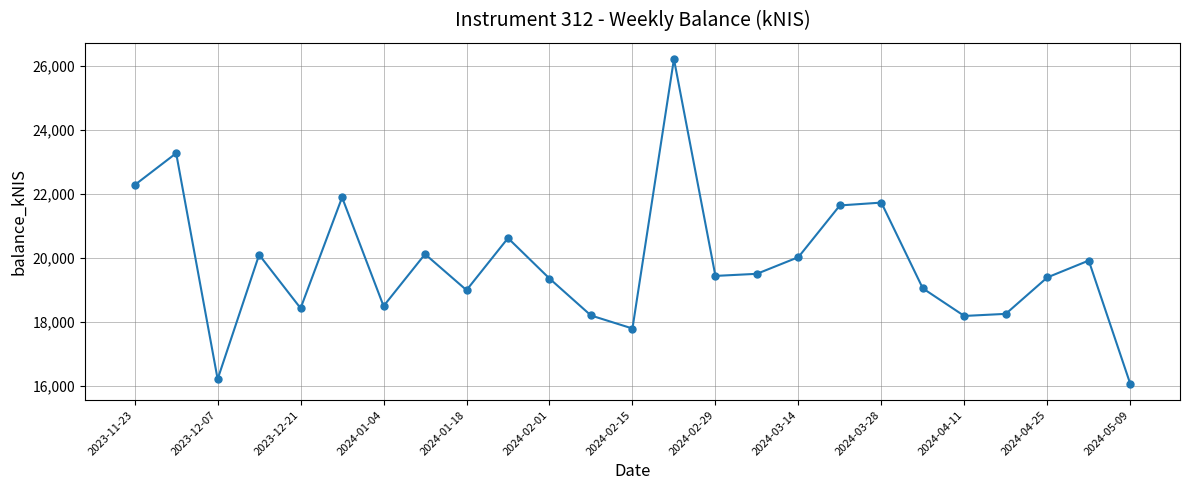

True or false: the data has more than 2 interior local peaks.

True